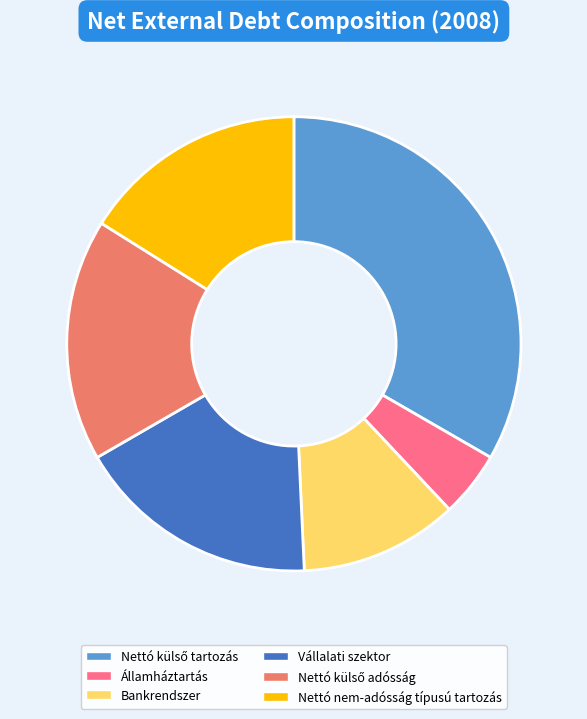

The Államháztartás slice represents 5% of the pie. True or false?

True